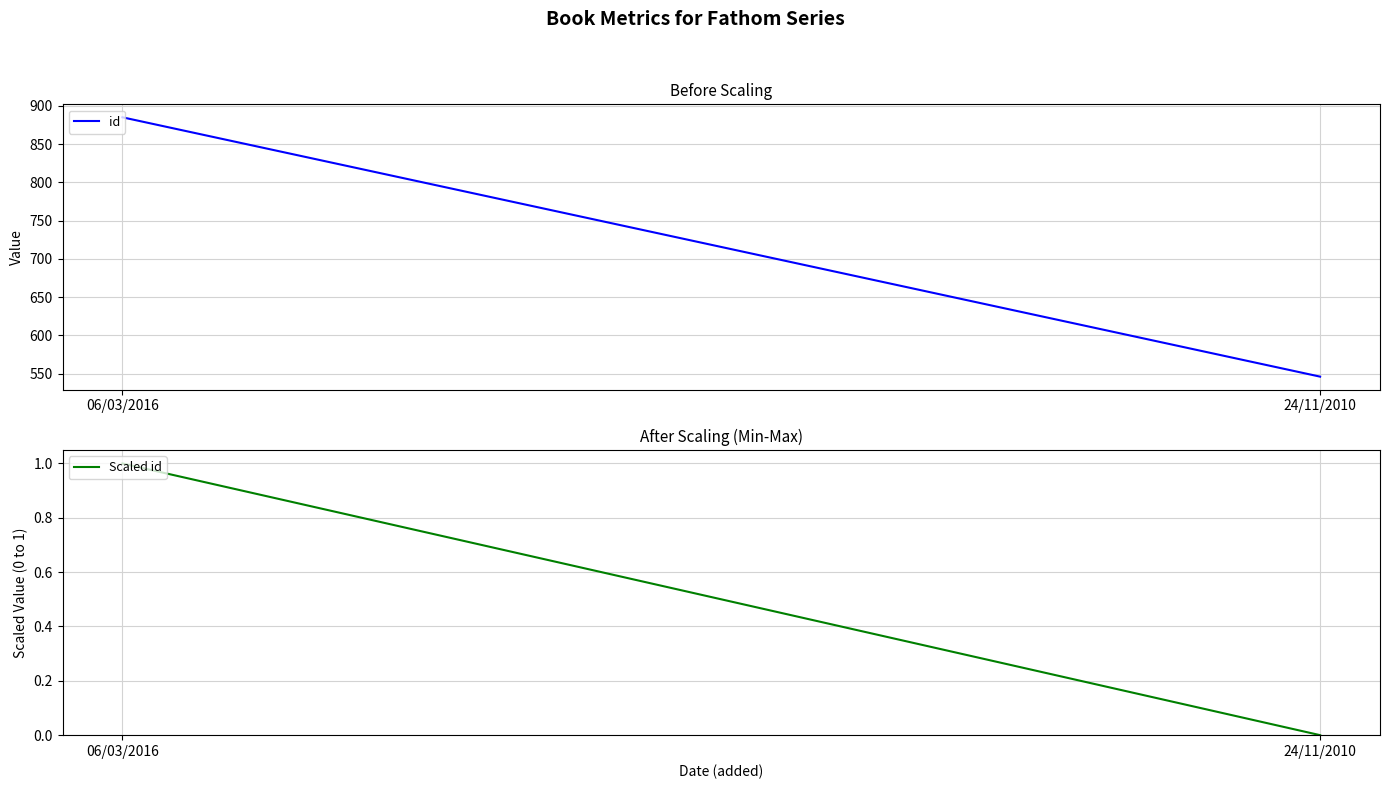

What are all the series names shown in the legend?

id, Scaled id